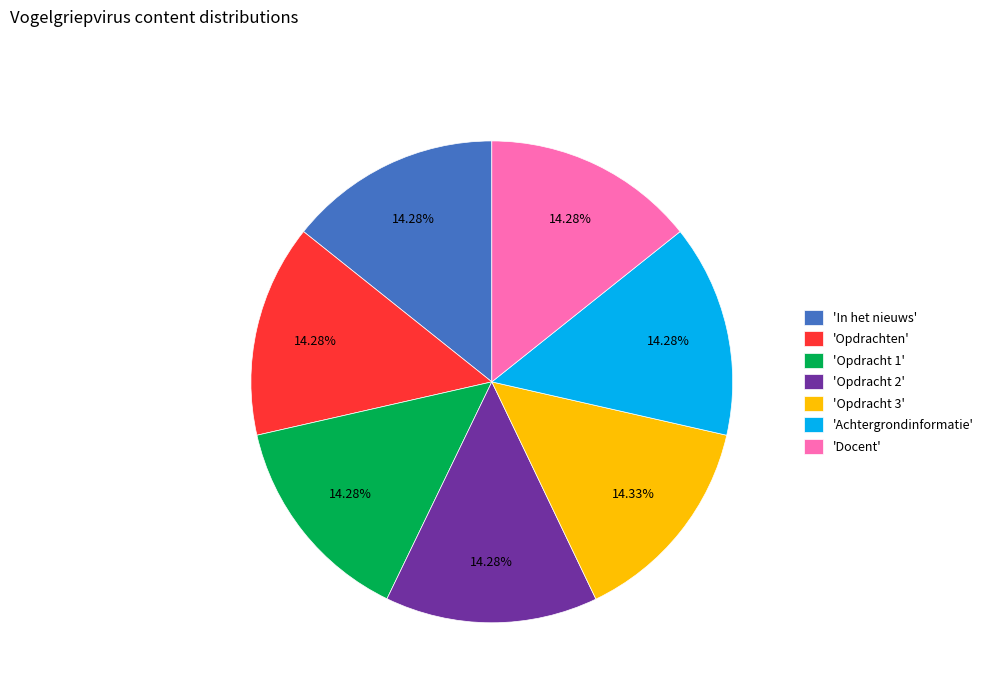

Combined, do 'Docent' and 'Opdracht 3' account for over 50%?

No